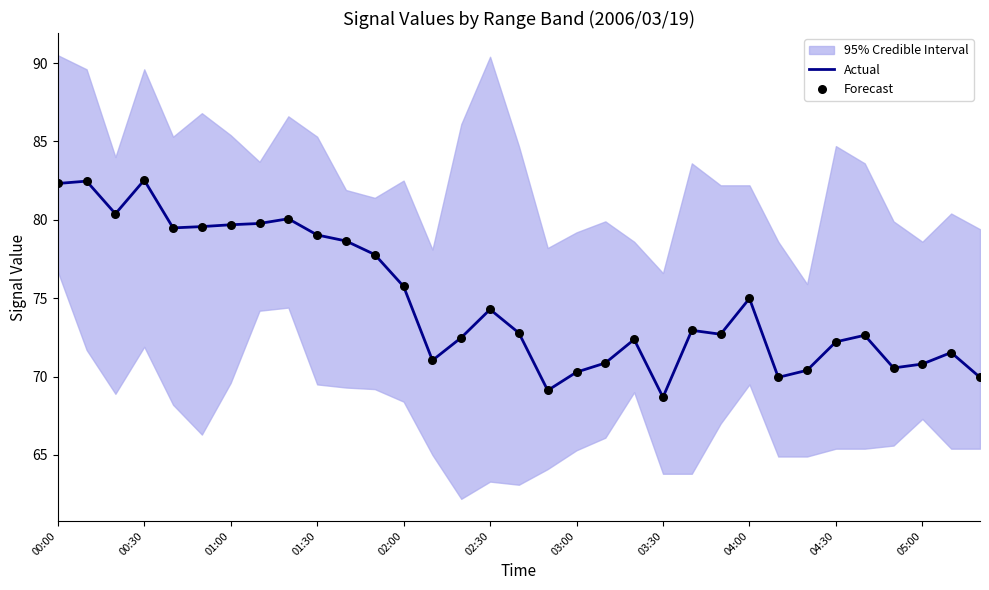

True or false: Actual has a value of 82.5 at 00:30.

True